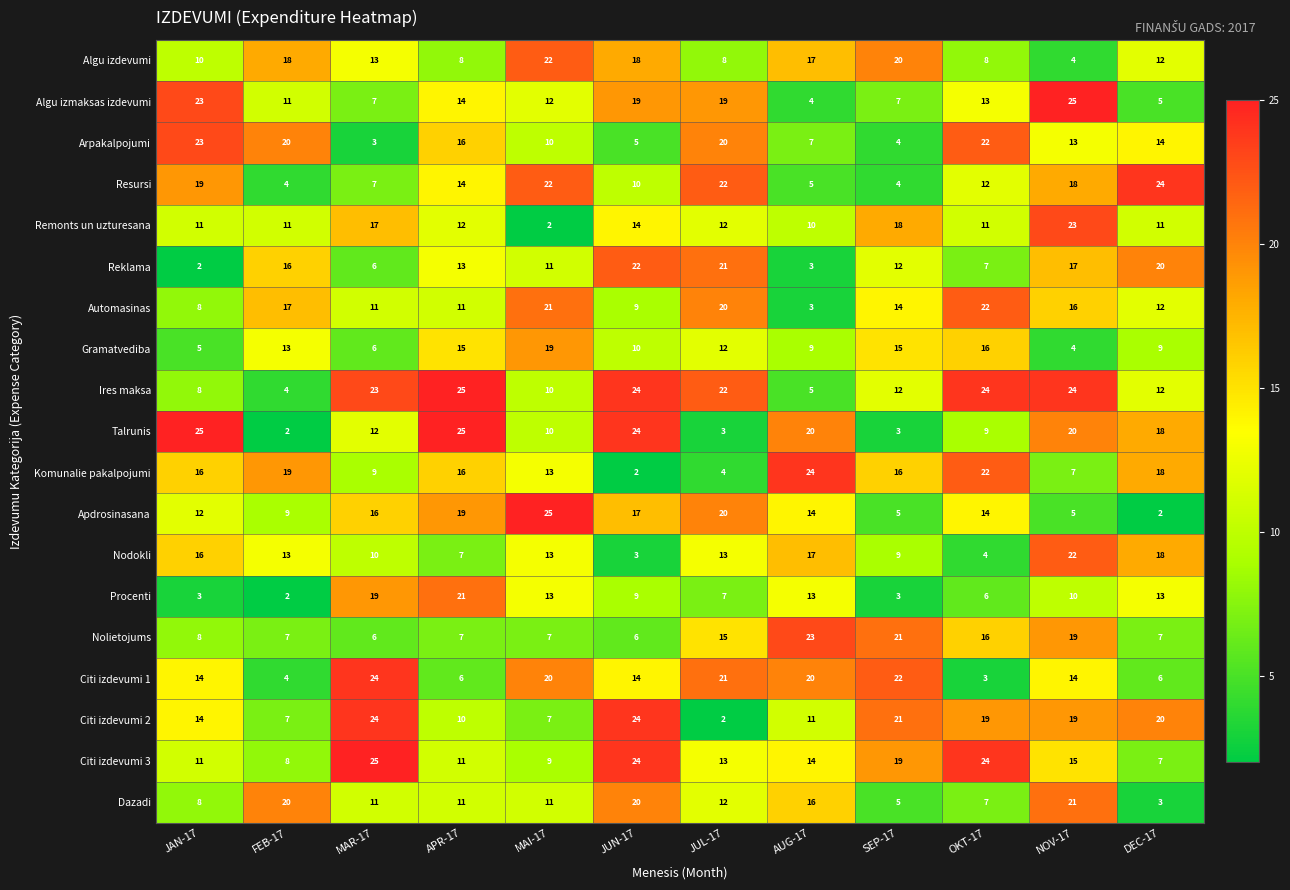

What is the spread (max minus min) of values at JUN-17?

22